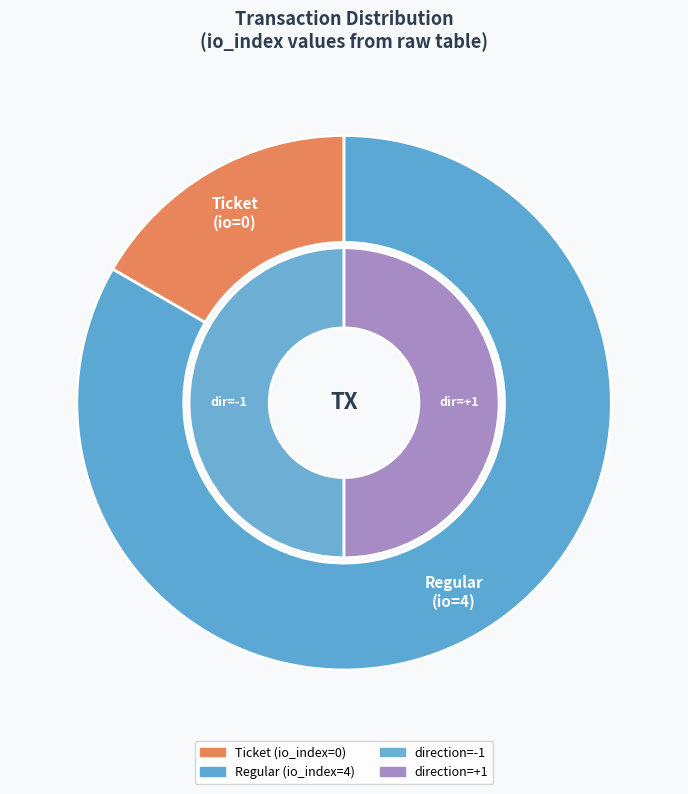

Rank the categories by value from lowest to highest.

Ticket, Regular